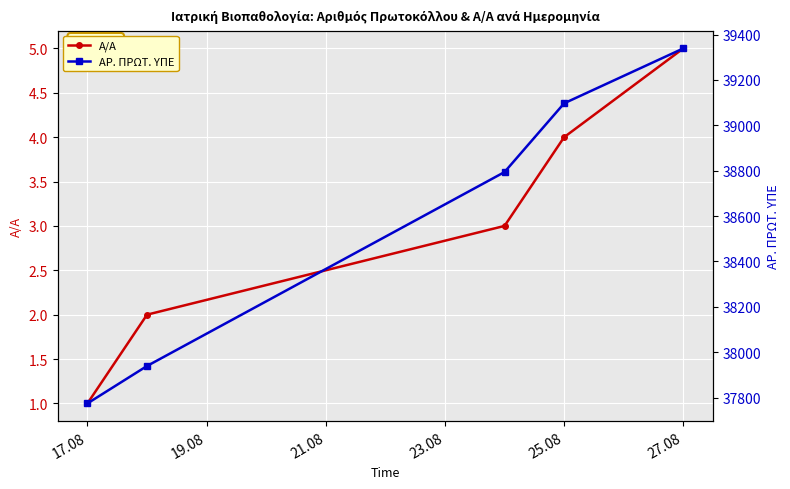

List the series in order of their peak value, highest first.

ΑΡ. ΠΡΩΤ. ΥΠΕ, Α/Α